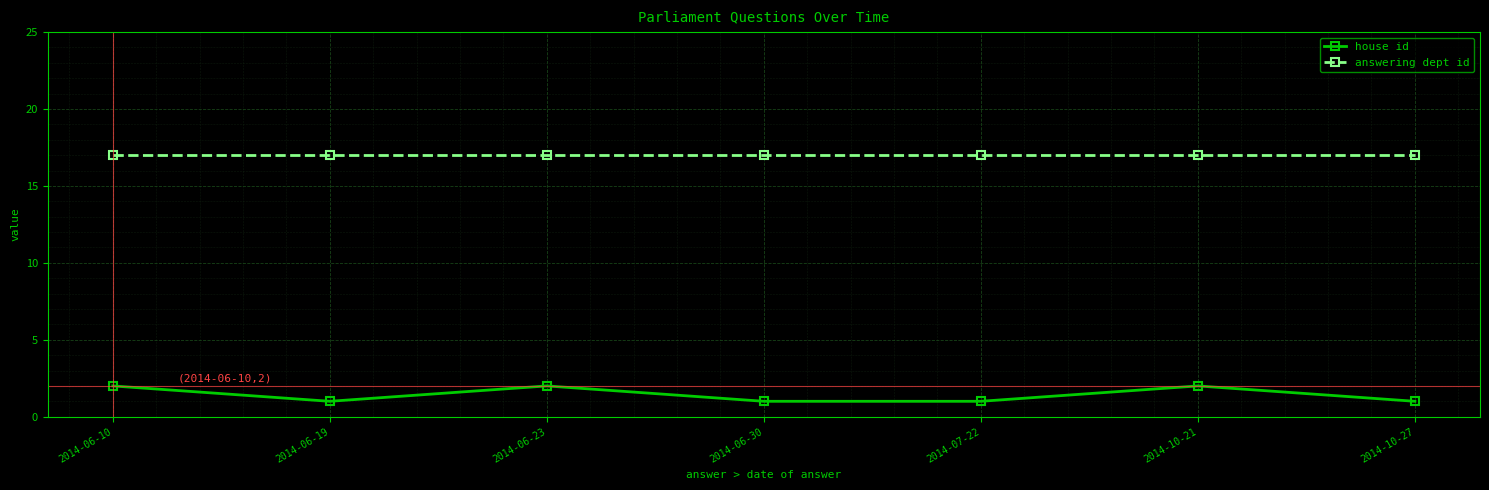

Count the number of categories in the chart.

7